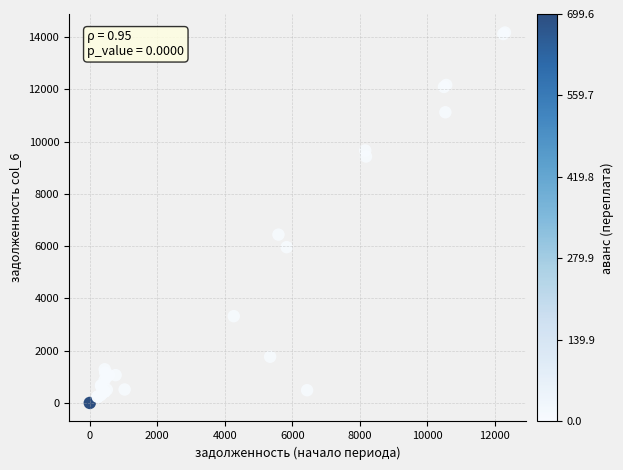

What Y value in the scatter plot is closest to 7085?

6438.8